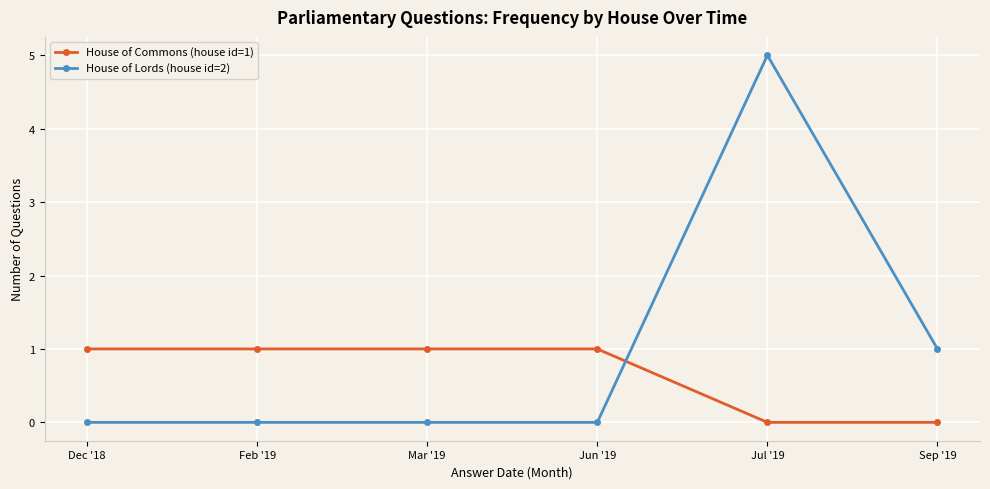

What are all the series names shown in the legend?

House of Commons (house id=1), House of Lords (house id=2)